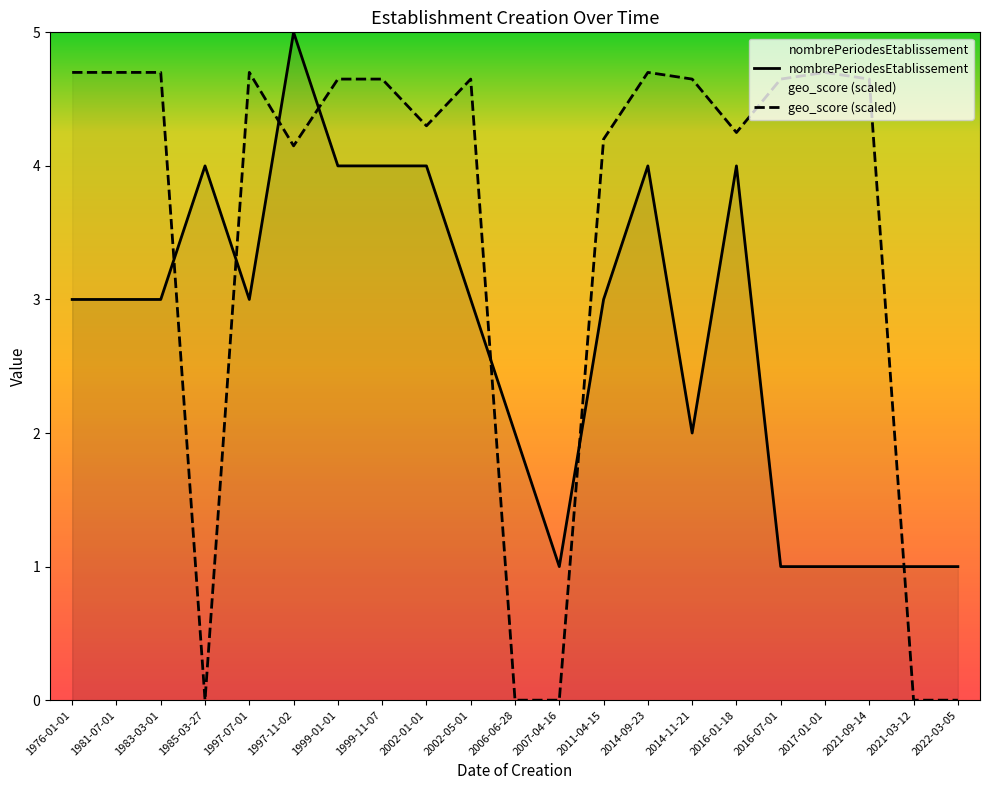

Which has a higher value, 2007-04-16 or 2021-03-12?

2007-04-16